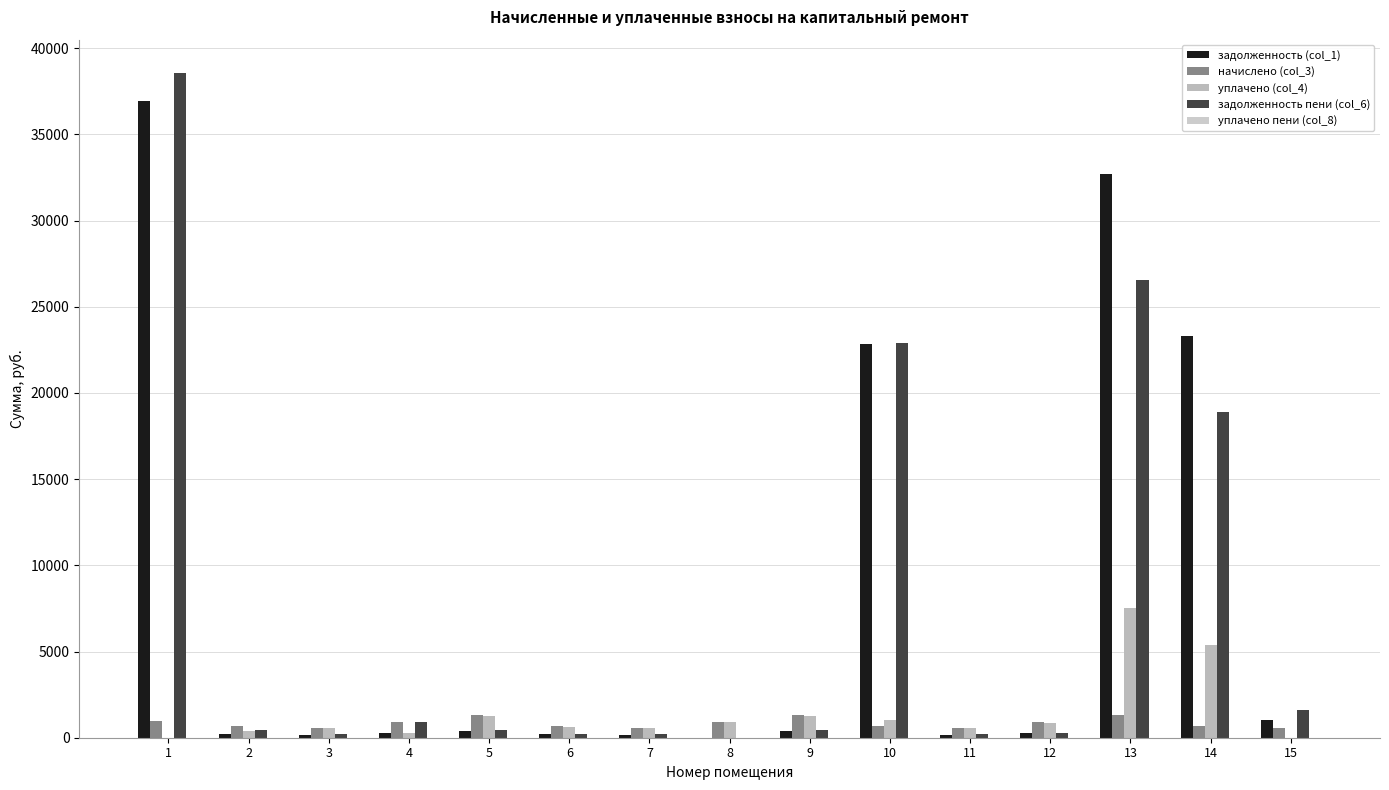

Which label corresponds to the smallest value in the chart?

8